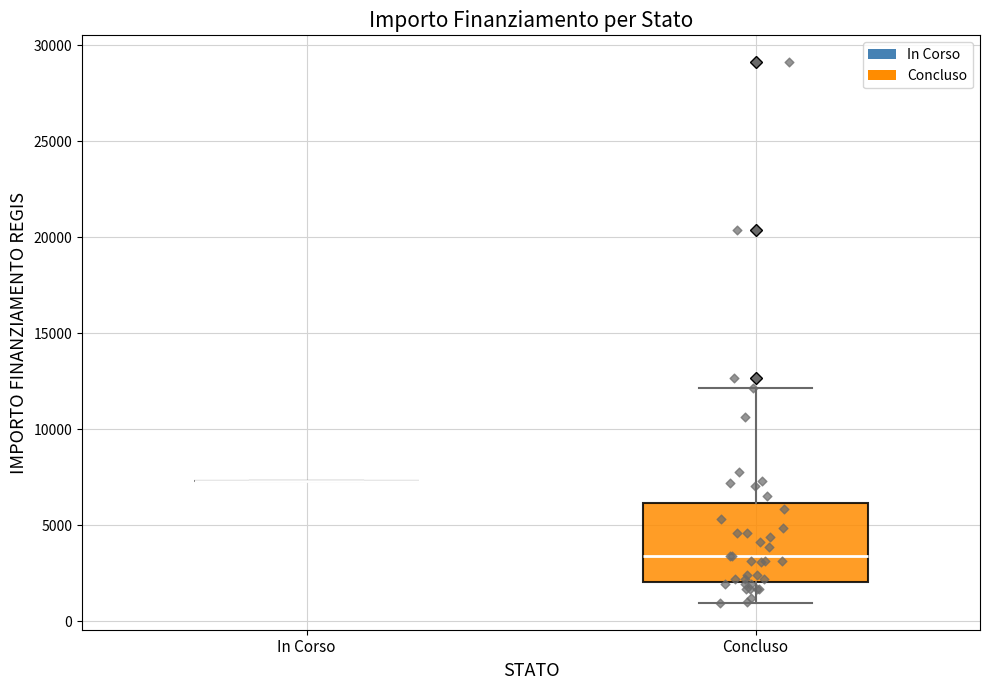

Comparing the boxes themselves (not the whiskers), which one is the tallest?

Concluso